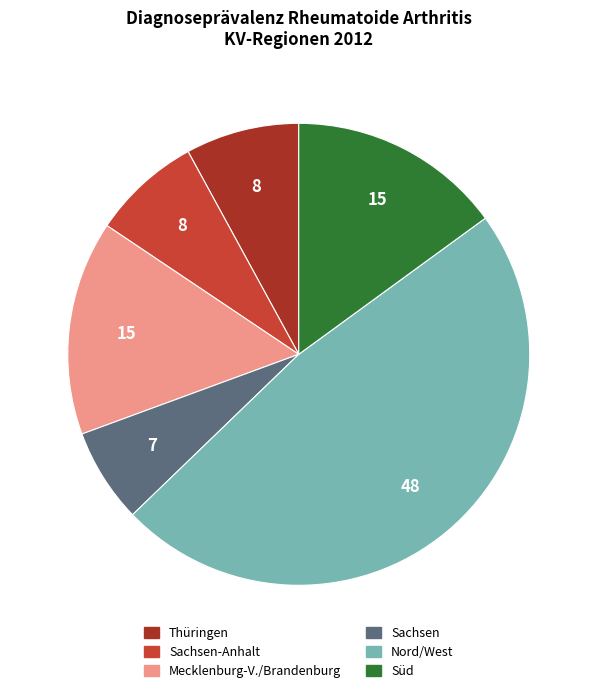

What is the smallest slice in the pie chart?

Sachsen